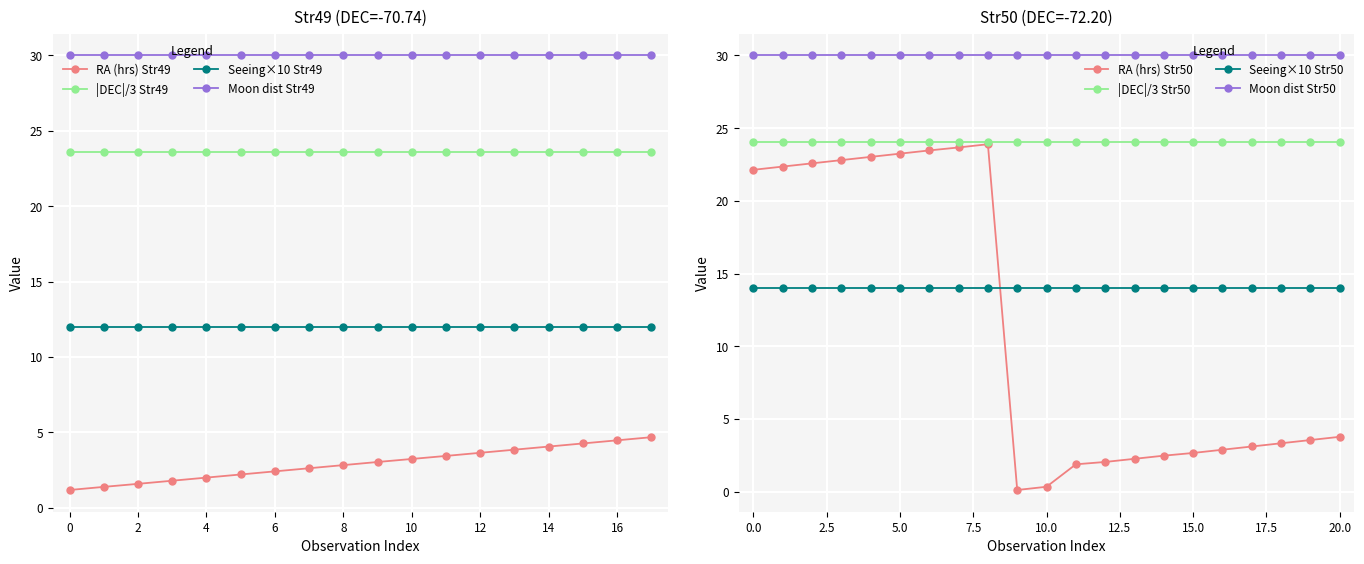

True or false: Moon dist Str49 and RA (hrs) Str49 intersect in this chart.

False